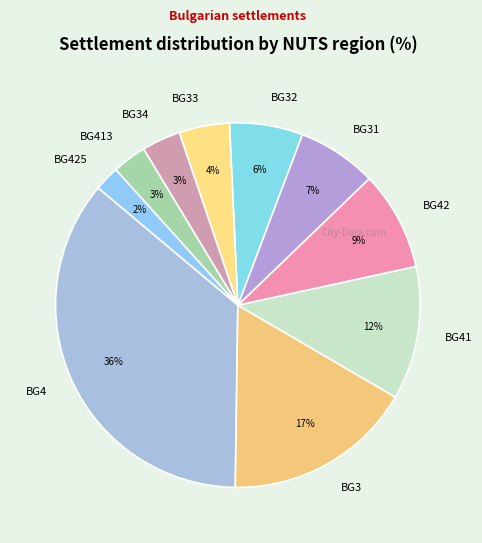

Between BG4 and BG3, which is larger?

BG4